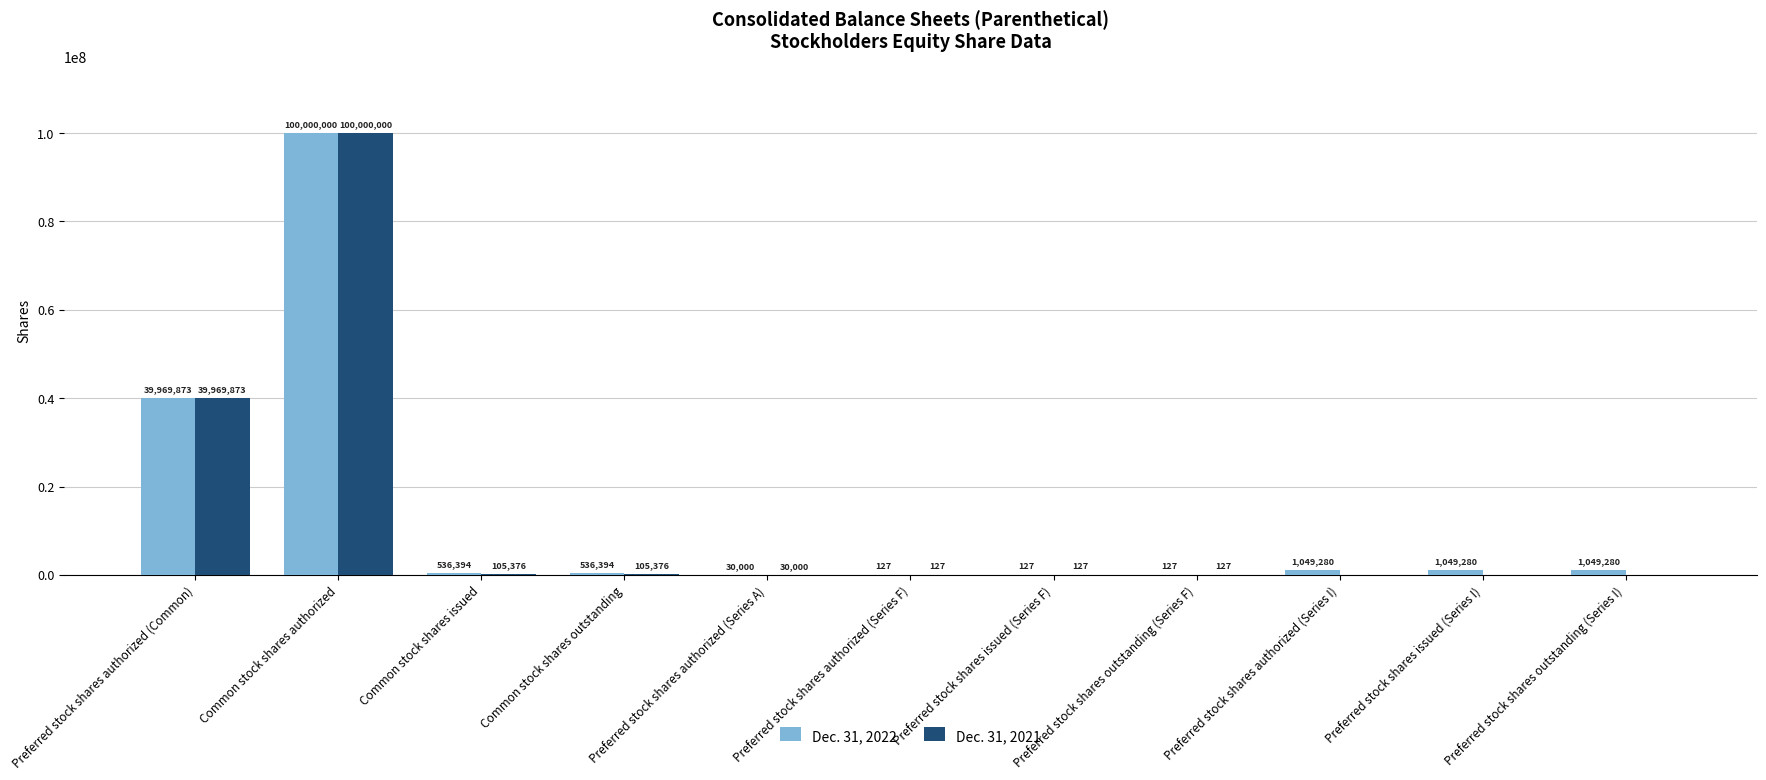

What value does the Dec. 31, 2021 series have at Preferred stock shares authorized (Series A)?

30000